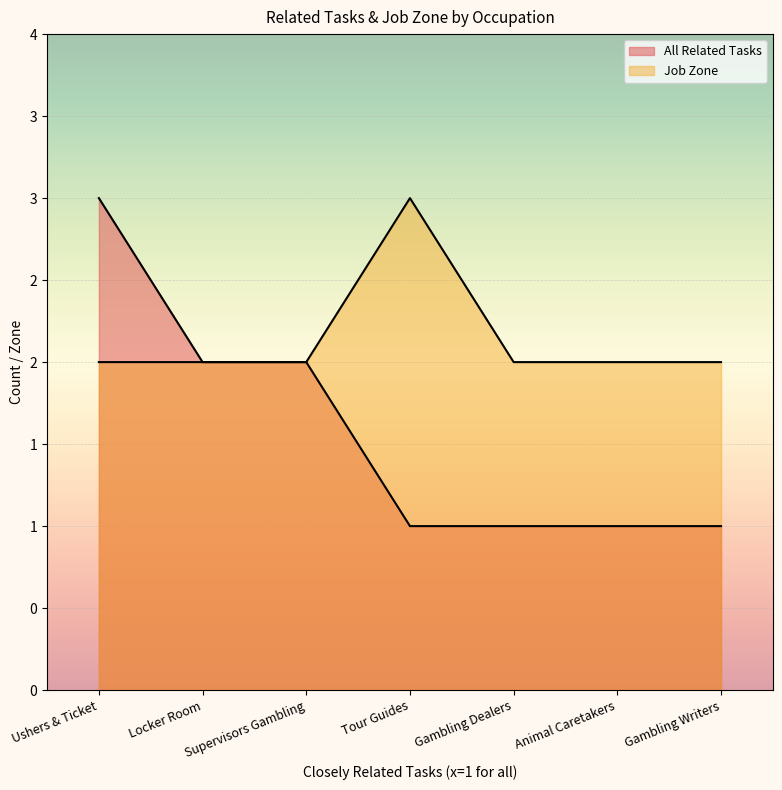

Reading left to right, transcribe all the data shown in this chart.

All Related Tasks: Ushers & Ticket=3	Locker Room=2	Supervisors Gambling=2	Tour Guides=1	Gambling Dealers=1	Animal Caretakers=1	Gambling Writers=1
Job Zone: Ushers & Ticket=2	Locker Room=2	Supervisors Gambling=2	Tour Guides=3	Gambling Dealers=2	Animal Caretakers=2	Gambling Writers=2